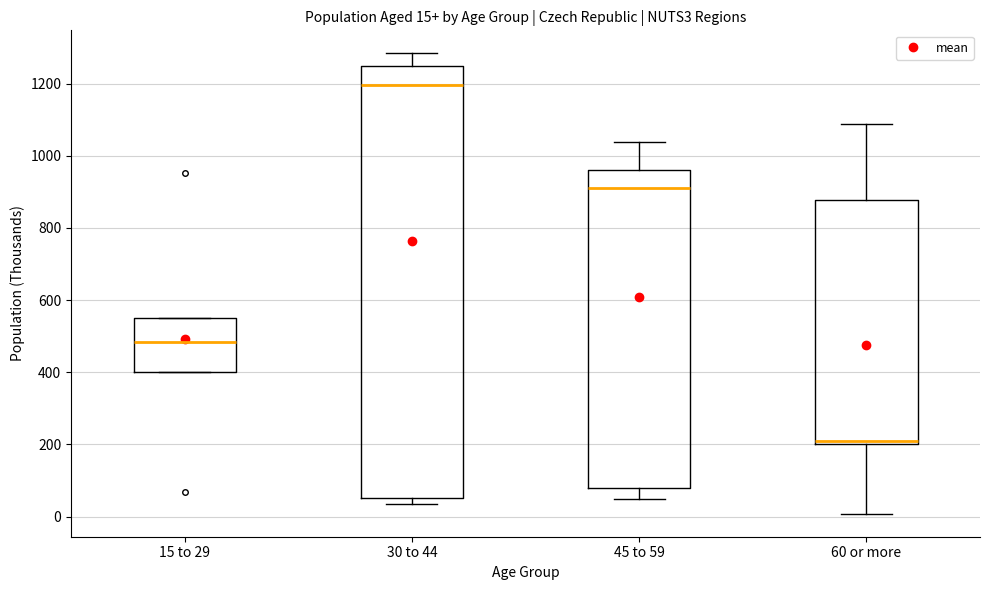

Which box's median line is the highest?

30 to 44